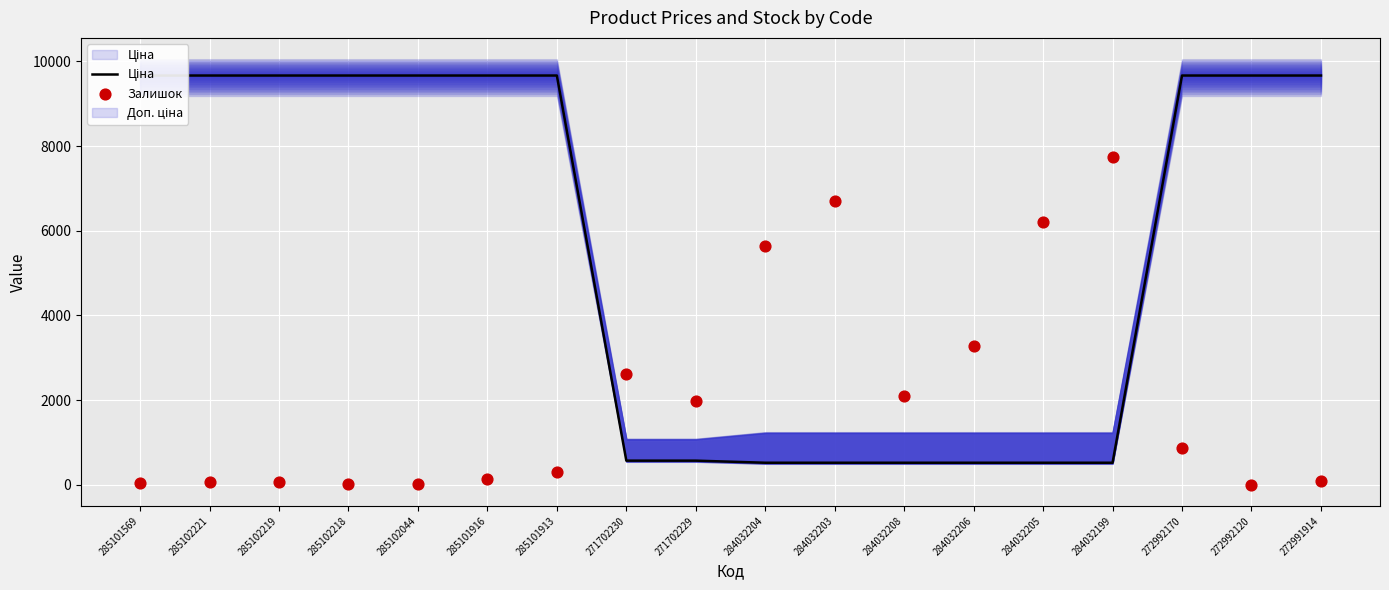

Which series contains the highest Y value?

Ціна